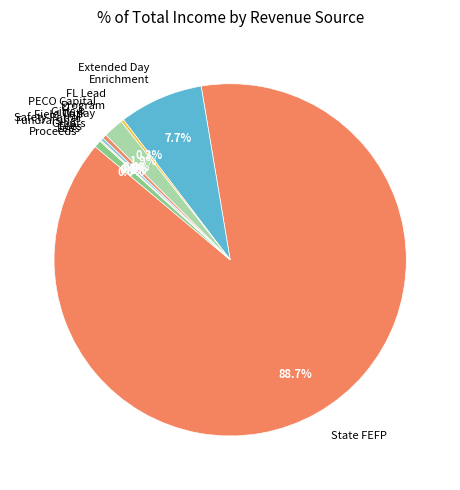

What is the majority slice?

State FEFP